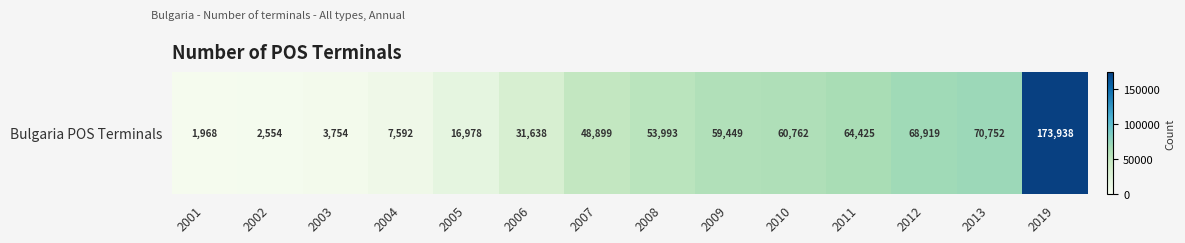

Is it true that the value at 2007 is 33745?

False